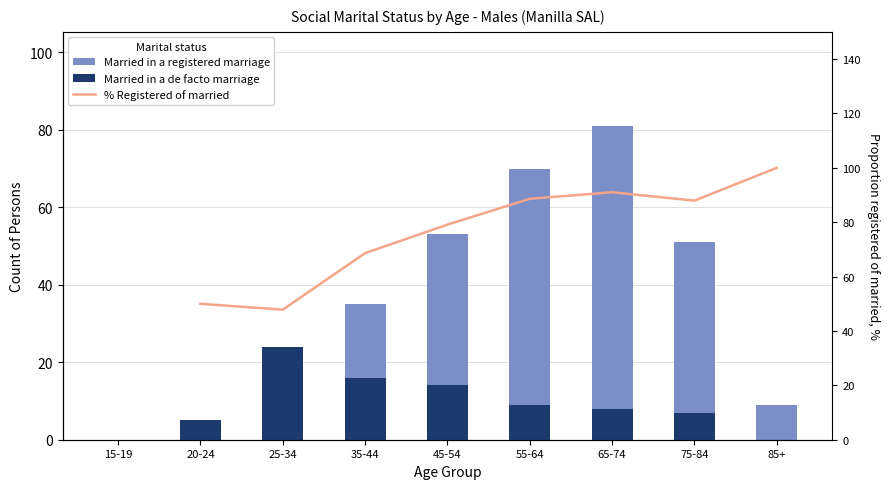

At which category is the sum across all series the highest?

65-74